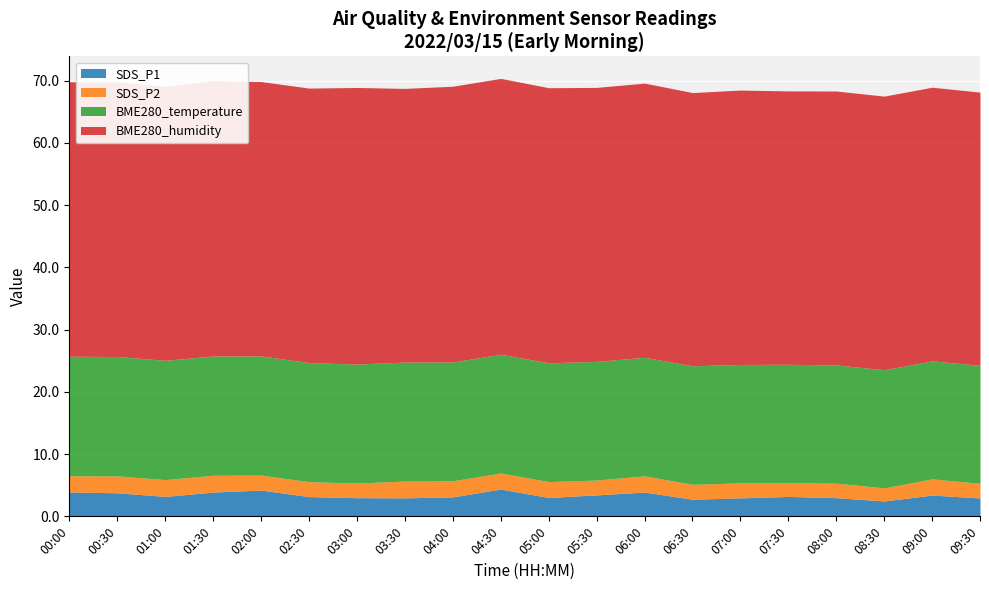

Which series has the widest spread of values?

SDS_P1